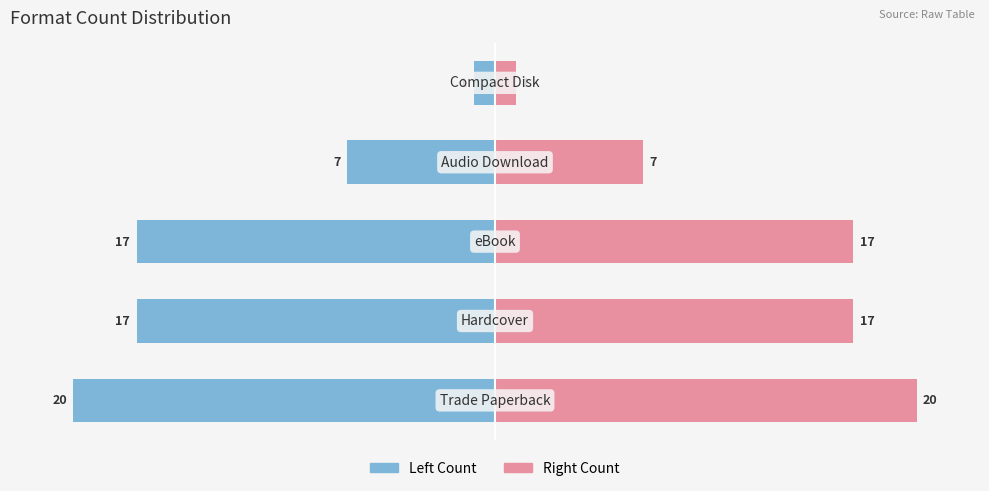

What is the spread (max minus min) of values at 0?

14